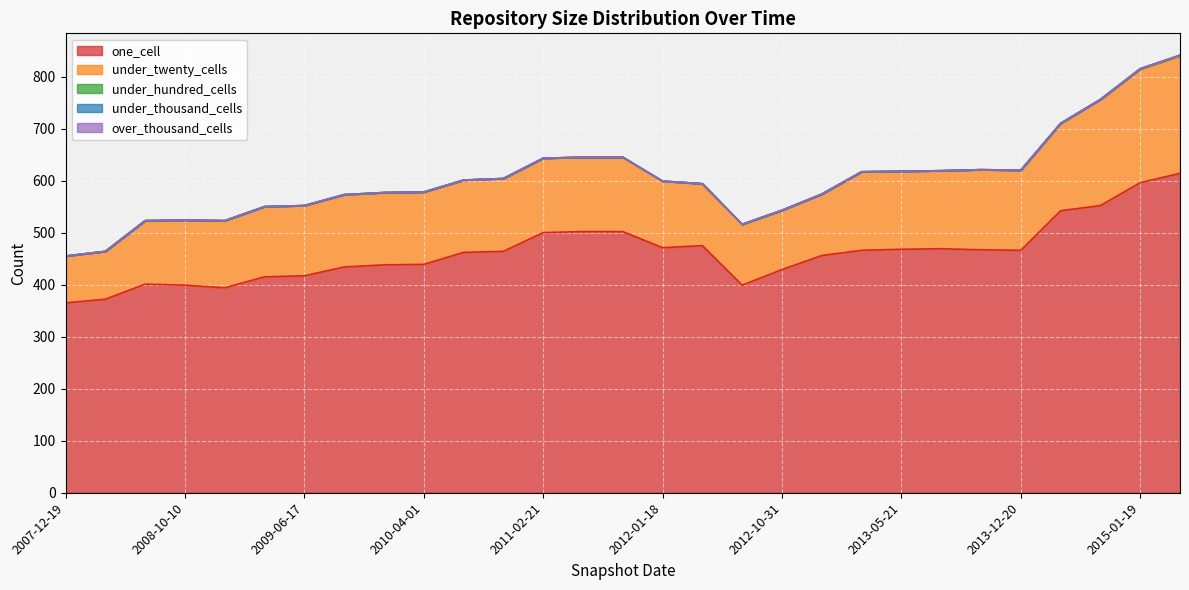

Rank the categories by under_hundred_cells value from highest to lowest.

2015-04-09, 2015-01-19, 2013-02-20, 2013-12-20, 2008-04-01, 2008-06-27, 2012-07-13, 2013-05-21, 2008-12-17, 2011-02-21, 2012-01-18, 2009-06-17, 2009-09-25, 2008-10-10, 2010-11-17, 2012-10-31, 2014-09-08, 2010-07-26, 2012-12-11, 2009-12-16, 2013-09-10, 2014-03-28, 2012-03-26, 2011-06-10, 2013-07-09, 2009-04-06, 2010-04-01, 2007-12-19, 2011-09-05